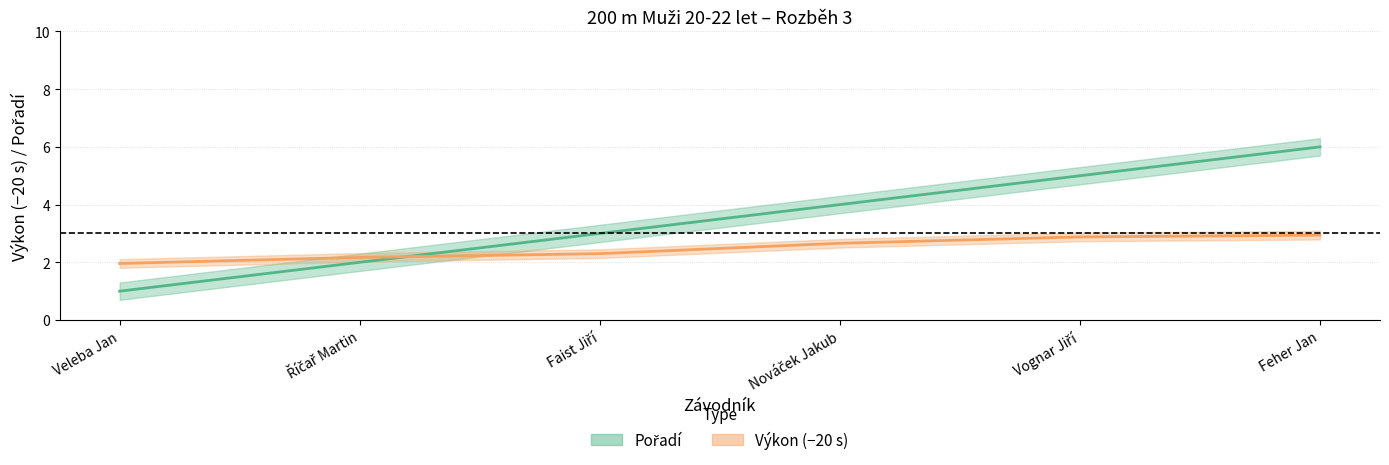

At Faist Jiří, list the series in order from largest to smallest.

Pořadí, Výkon